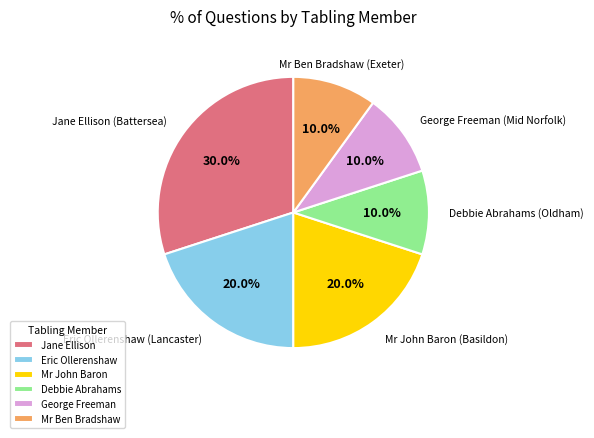

Which slice is the largest?

Jane Ellison